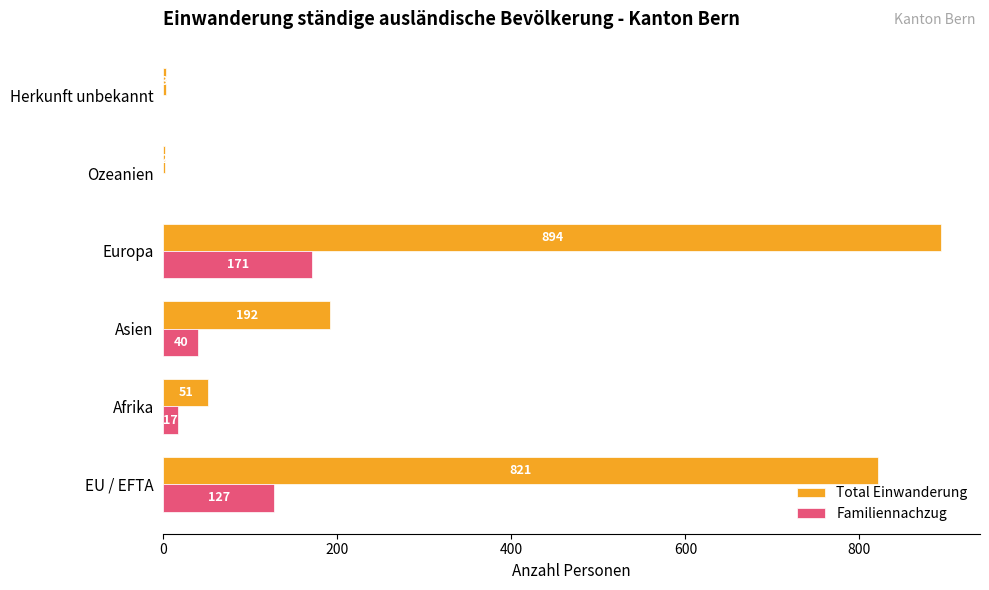

The Total Einwanderung series shows 2 at Ozeanien. True or false?

True